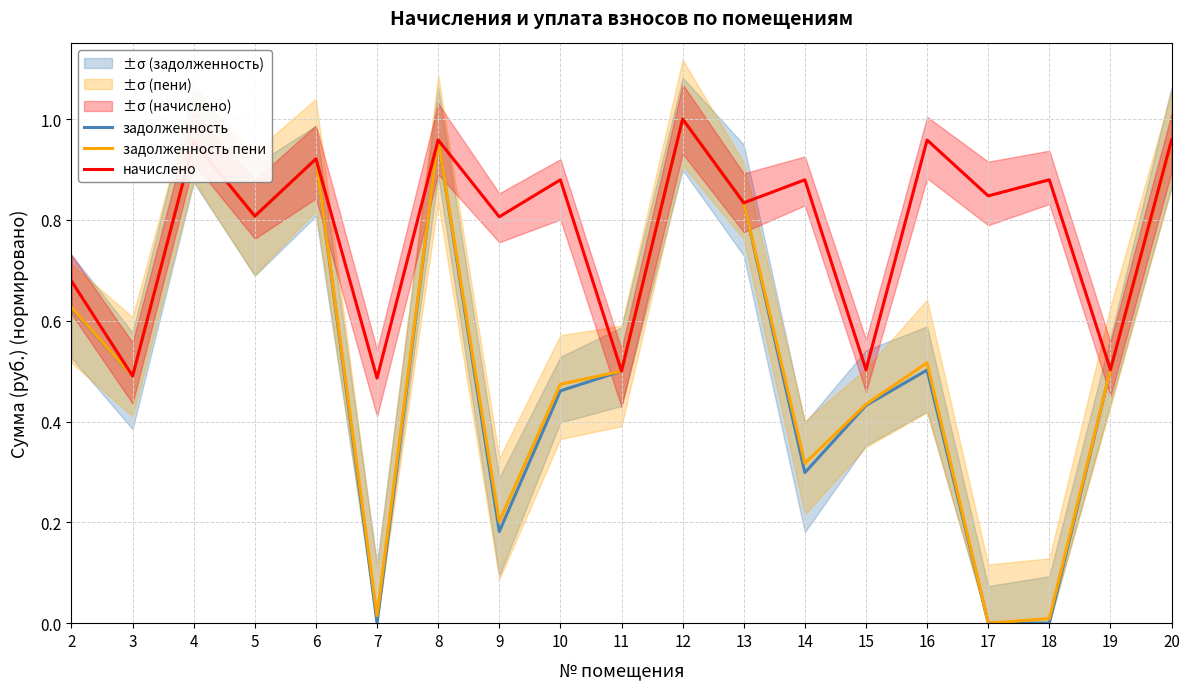

What is the highest value of the начислено series?

1.0